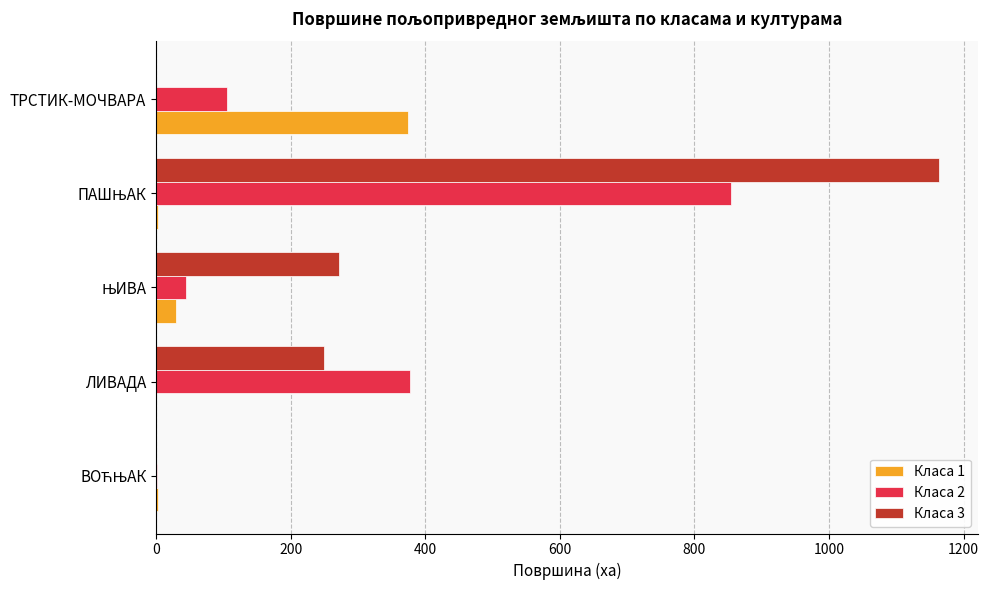

What is the sum of all Класа 2 values?

1384.4